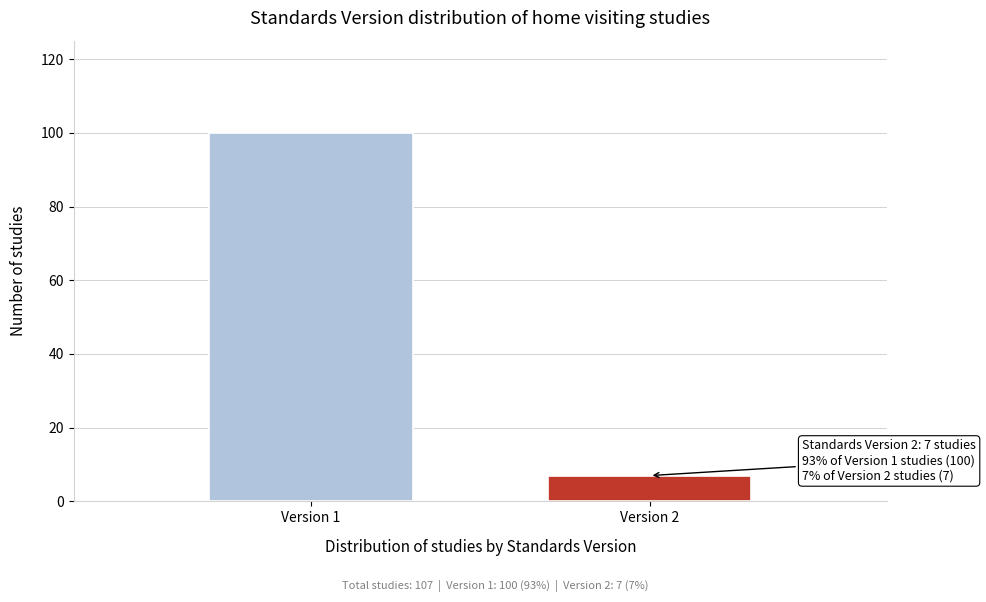

Reading right to left, extract all data points from this chart.

Version 2=7	Version 1=100